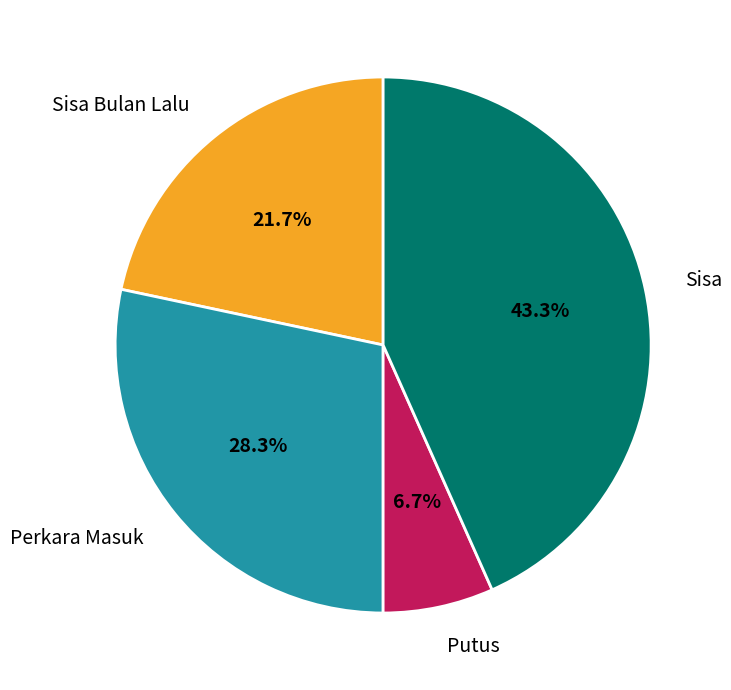

What percentage is the Putus slice, to the nearest percent?

7%